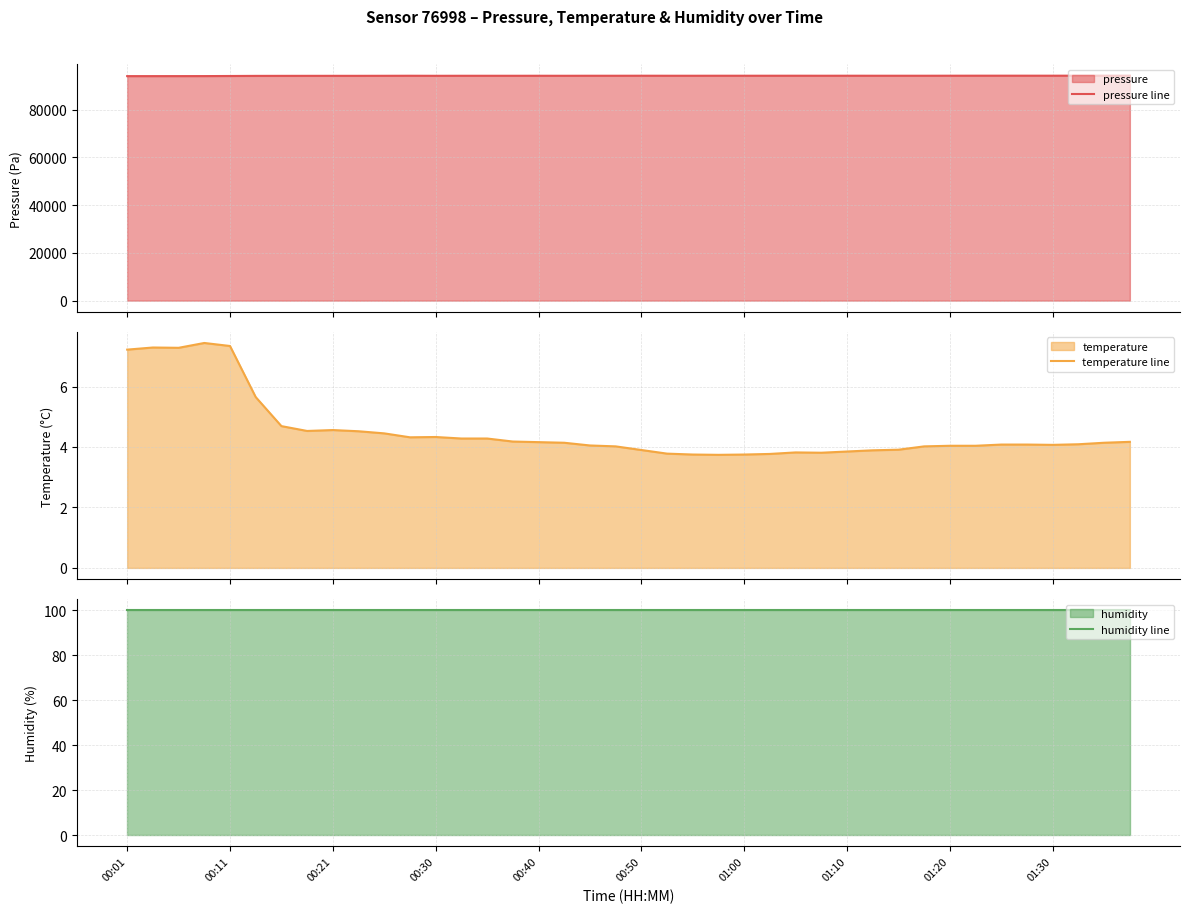

True or false: humidity line and pressure line intersect in this chart.

False